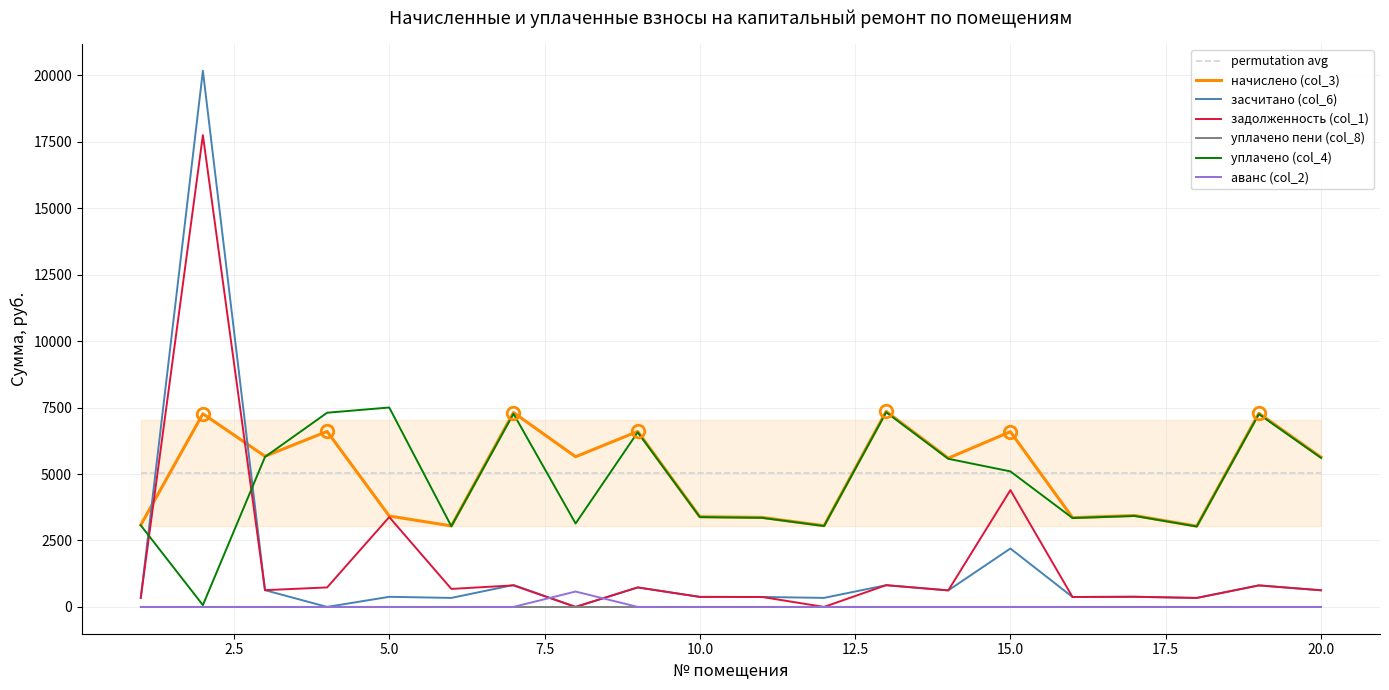

Which series ends up on top after the final intersection of permutation avg and задолженность (col_1)?

permutation avg